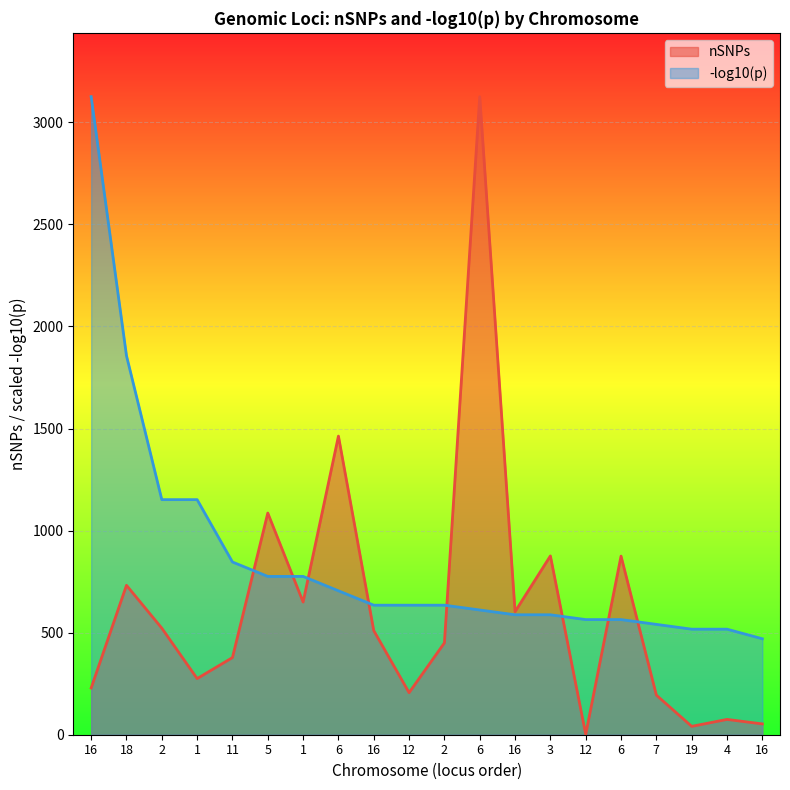

Which label corresponds to the largest value in the chart?

6